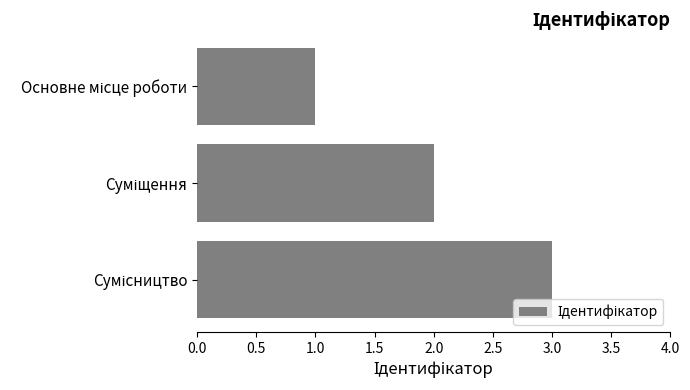

What is the greatest value displayed?

3